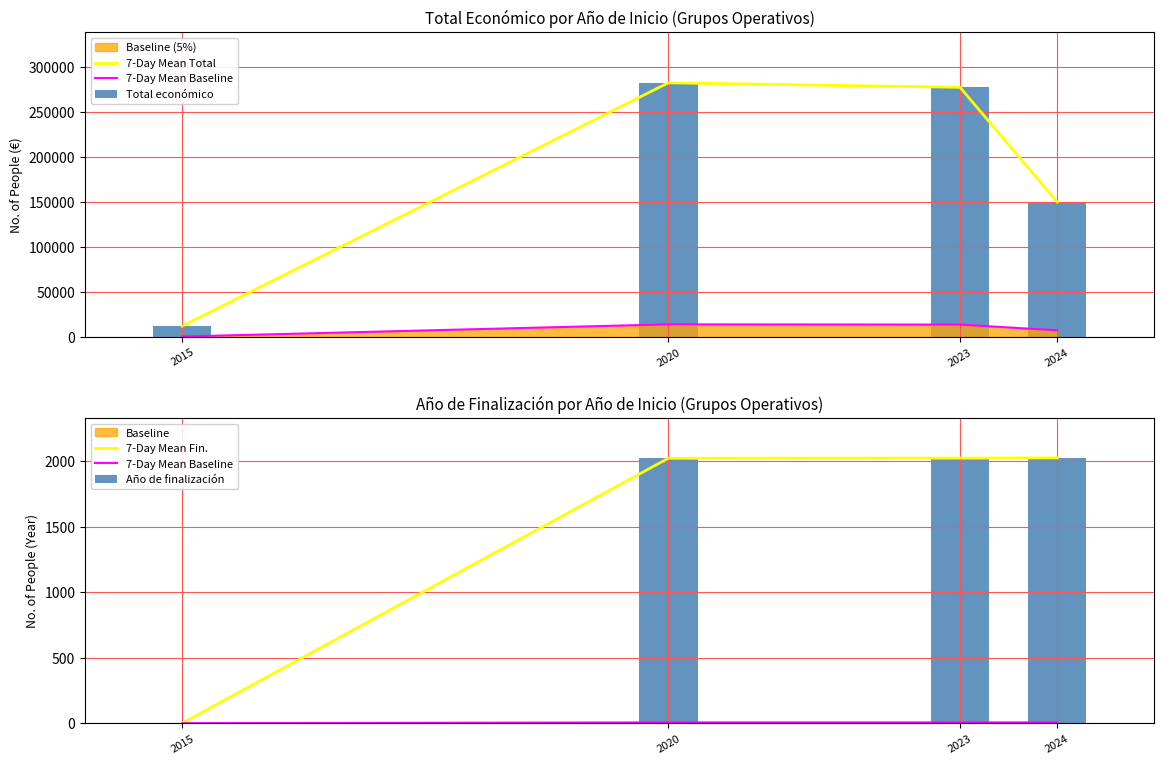

What is the difference between the highest and lowest values at 2020?

282457.9